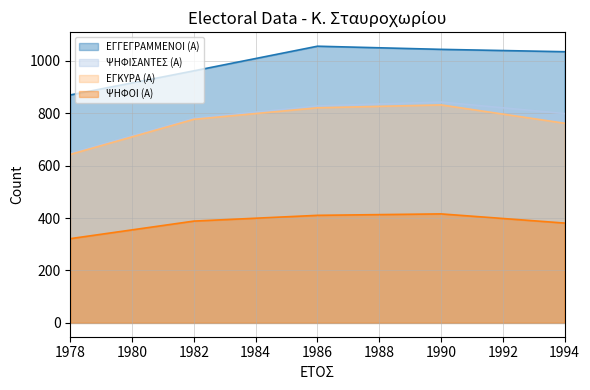

Which series changed the most between 1986 and 1978?

ΕΓΓΕΓΡΑΜΜΕΝΟΙ (Α)